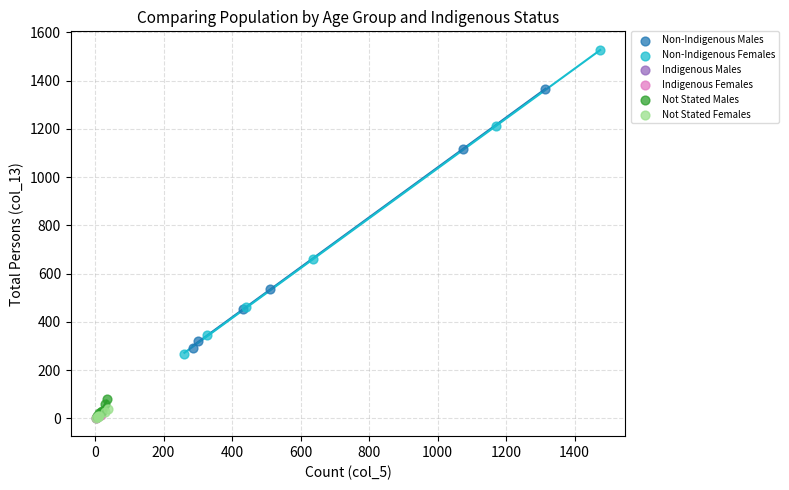

Which series contains the highest Y value?

Non-Indigenous Females